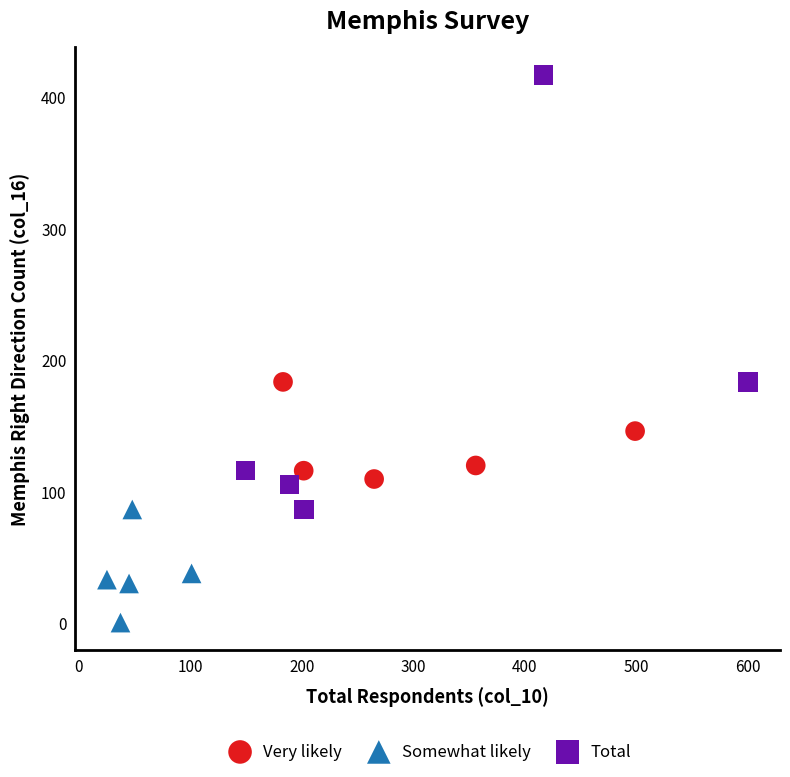

Which series contains the lowest Y value?

Somewhat likely